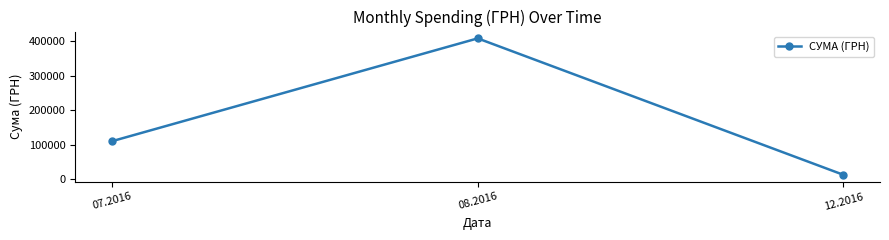

True or false: the data shows 565749.3 at 08.2016.

False